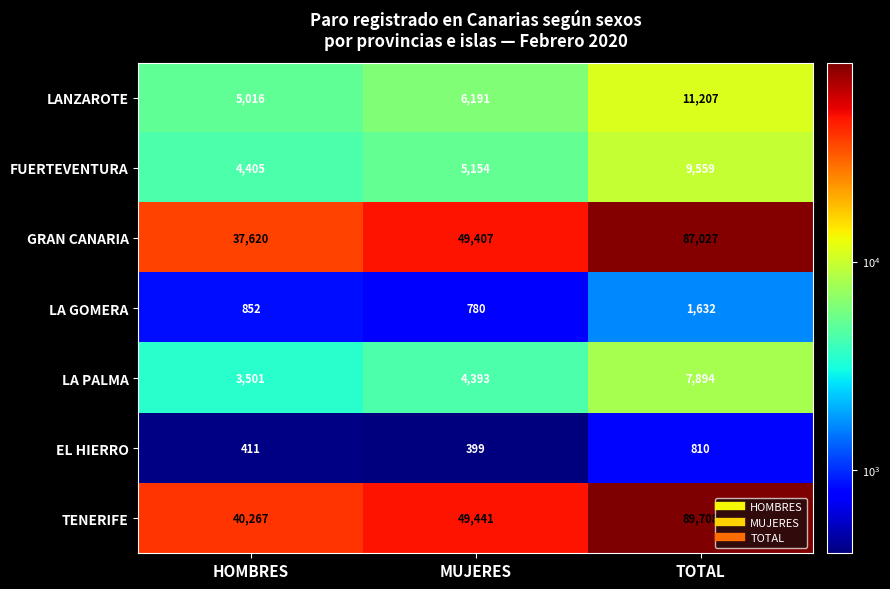

Reading right to left, transcribe all the data shown in this chart.

LANZAROTE: 11207	6191	5016
FUERTEVENTURA: 9559	5154	4405
GRAN CANARIA: 87027	49407	37620
LA GOMERA: 1632	780	852
LA PALMA: 7894	4393	3501
EL HIERRO: 810	399	411
TENERIFE: 89708	49441	40267